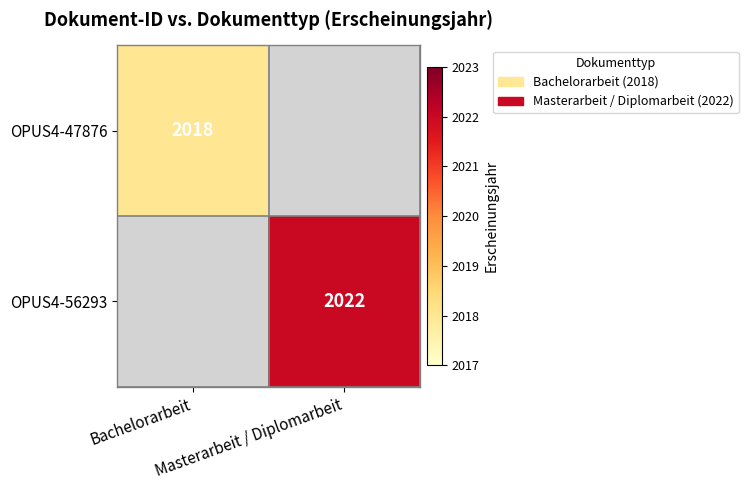

Rank the categories by OPUS4-56293 value from lowest to highest.

Bachelorarbeit, Masterarbeit / Diplomarbeit